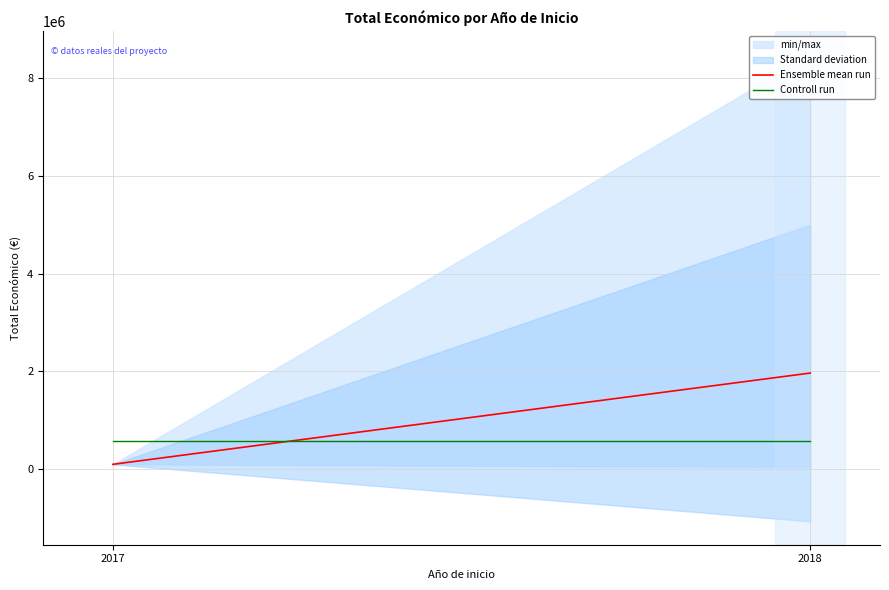

Rank the series at 2018 from lowest to highest value.

Controll run, Ensemble mean run